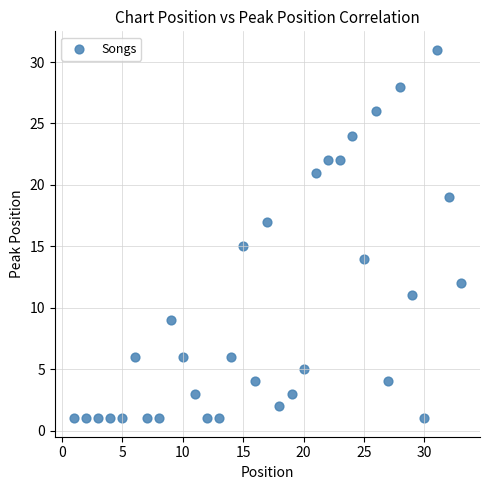

What is the range of X values (max minus min)?

32